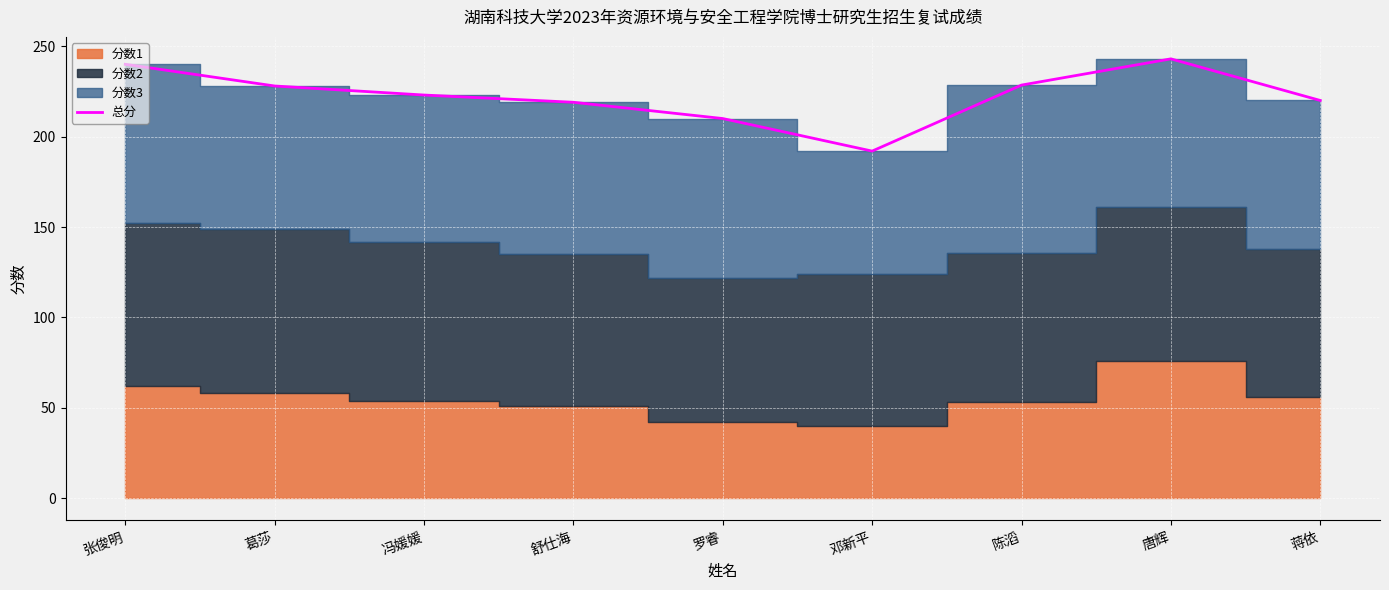

Which label corresponds to the largest value in the chart?

唐辉